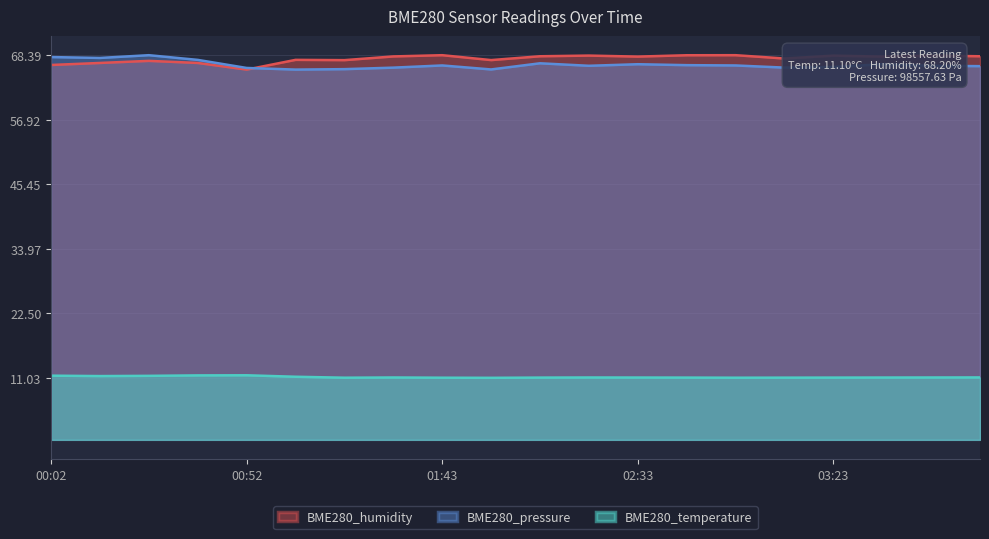

Reading left to right, what are all the values shown in this chart?

BME280_temperature: 11.4	11.3	11.4	11.5	11.5	11.2	11.1	11.1	11.1	11.0	11.1	11.1	11.1	11.1	11.1	11.1	11.1	11.1	11.1	11.1
BME280_humidity: 66.7	67.0	67.4	67.0	65.8	67.6	67.5	68.2	68.4	67.5	68.2	68.3	68.1	68.4	68.4	67.8	68.3	68.1	68.3	68.2
BME280_pressure: 68.1	67.9	68.4	67.6	66.1	65.8	65.9	66.2	66.6	65.9	66.9	66.5	66.8	66.6	66.6	66.2	66.3	66.8	66.5	66.4